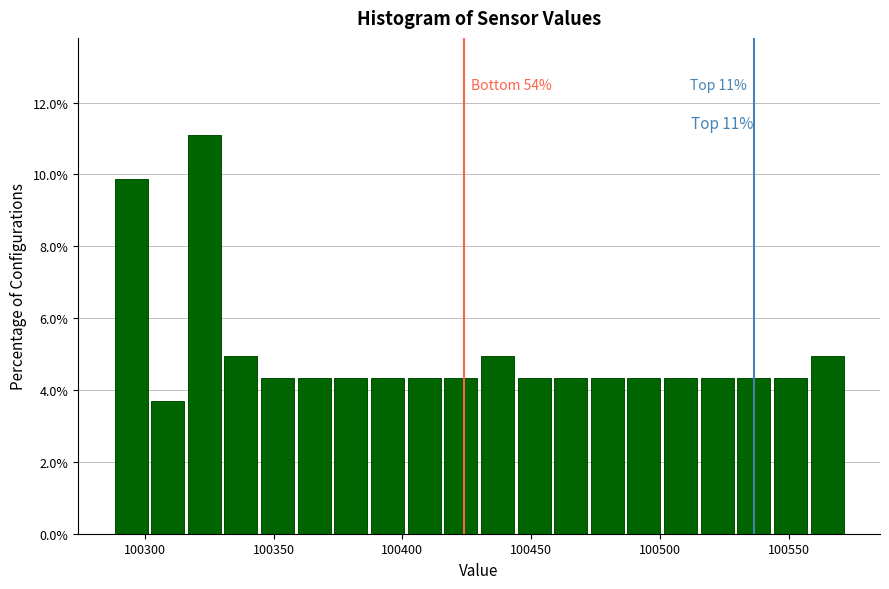

Read against the x-axis, roughly where is the centre of the tallest bar?

100325